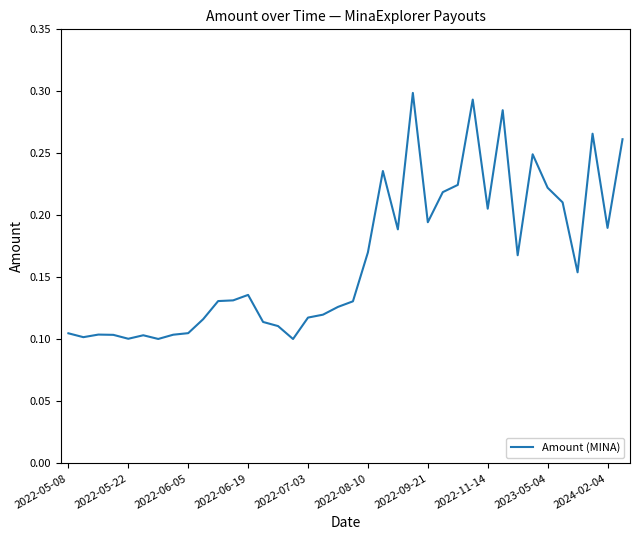

Reading right to left, list all the values displayed in this chart.

0.3	0.2	0.3	0.2	0.2	0.2	0.2	0.2	0.3	0.2	0.3	0.2	0.2	0.2	0.3	0.2	0.2	0.2	0.1	0.1	0.1	0.1	0.1	0.1	0.1	0.1	0.1	0.1	0.1	0.1	0.1	0.1	0.1	0.1	0.1	0.1	0.1	0.1